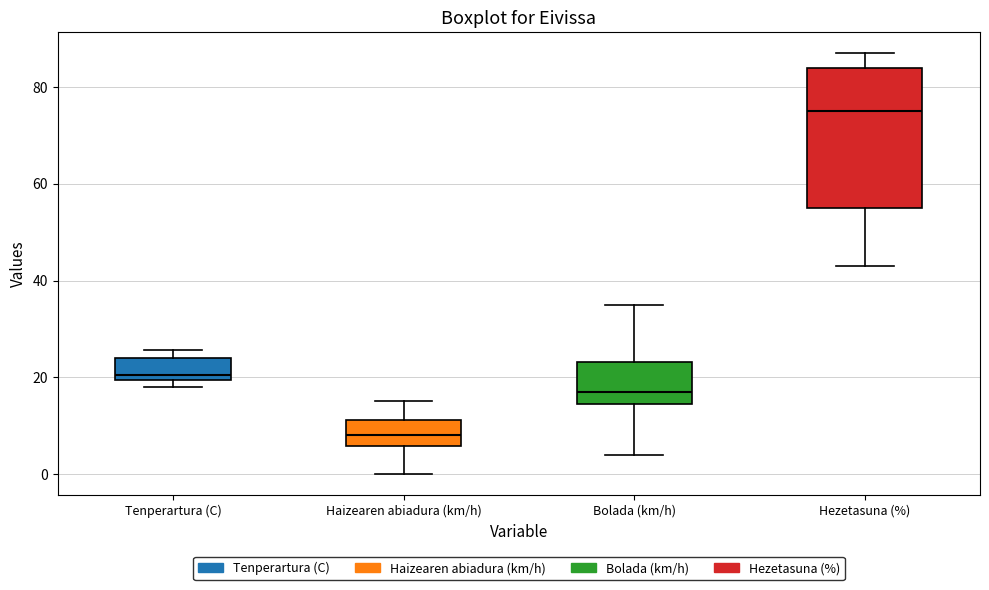

Reading left to right, read every box against the y-axis: the position of its median line, the range the box covers, and the ends of its whiskers. The values are not printed on the chart, so give them approximately, as read against the axis.

Tenperartura (C): median 20 (just above the box's lower edge), box 20 to 24, whiskers 18 to 26
Haizearen abiadura (km/h): median 8, box 6 to 12, whiskers 0 to 16
Bolada (km/h): median 18, box 14 to 24, whiskers 4 to 36
Hezetasuna (%): median 76, box 56 to 84, whiskers 44 to 88